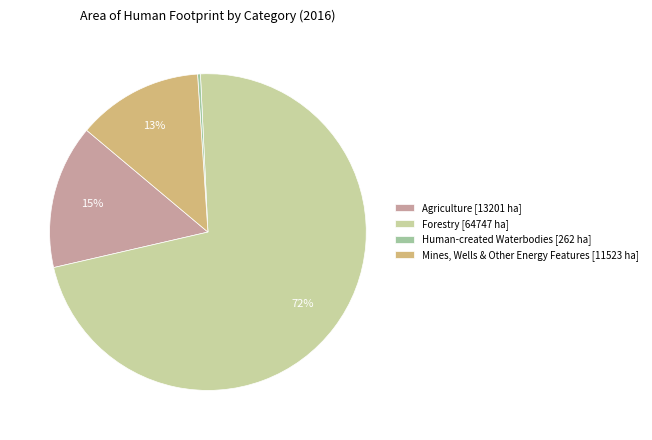

How many segments does this pie chart have?

4